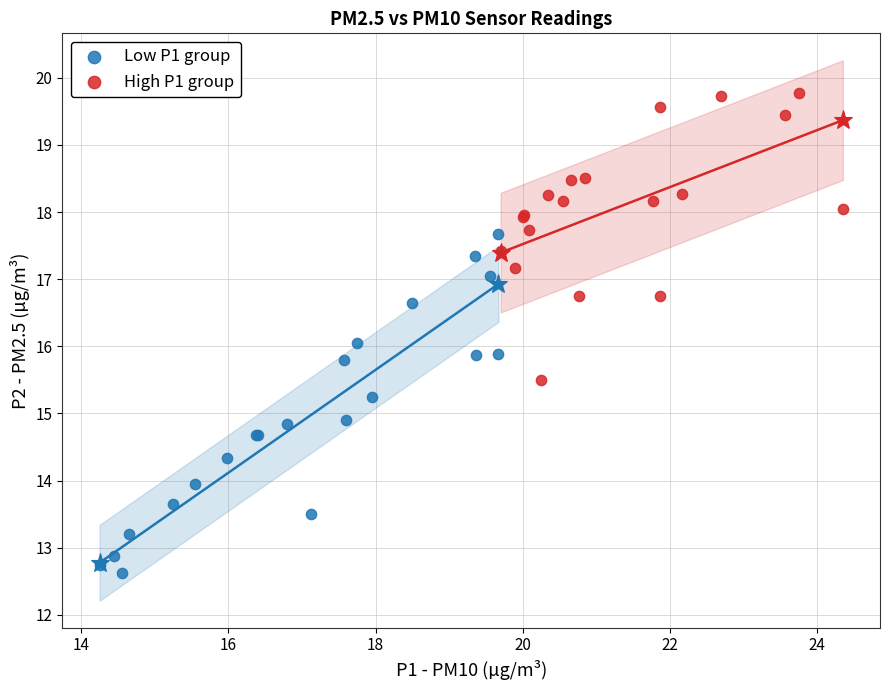

Which series has the widest spread of Y values?

Low P1 group